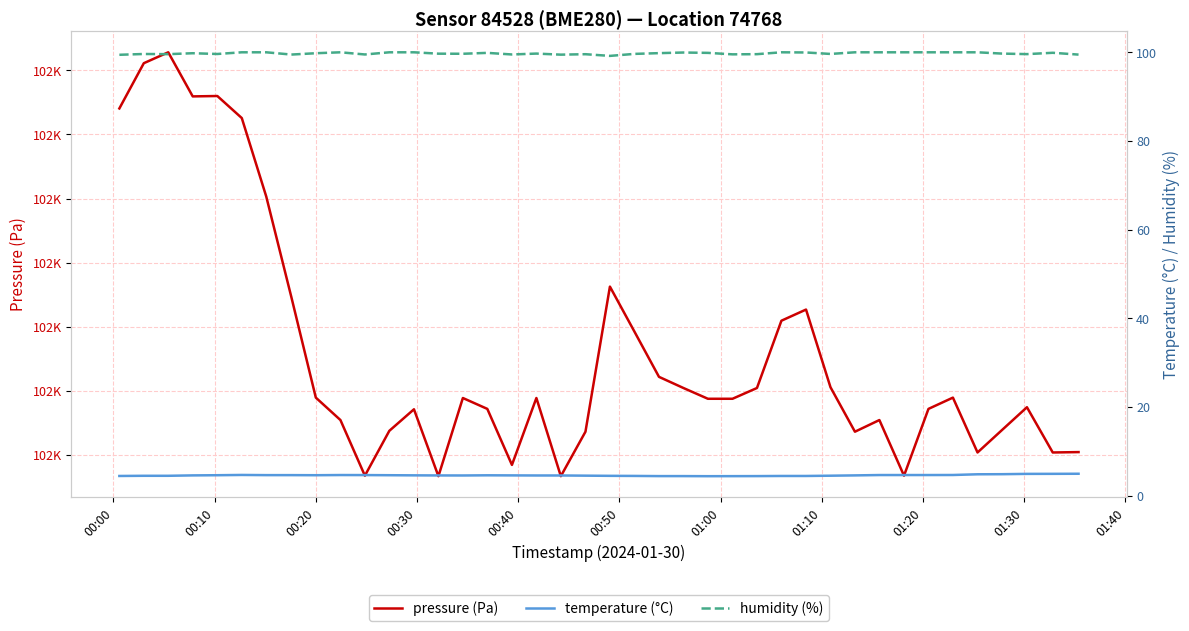

Is this an area chart (filled region under the line)?

No